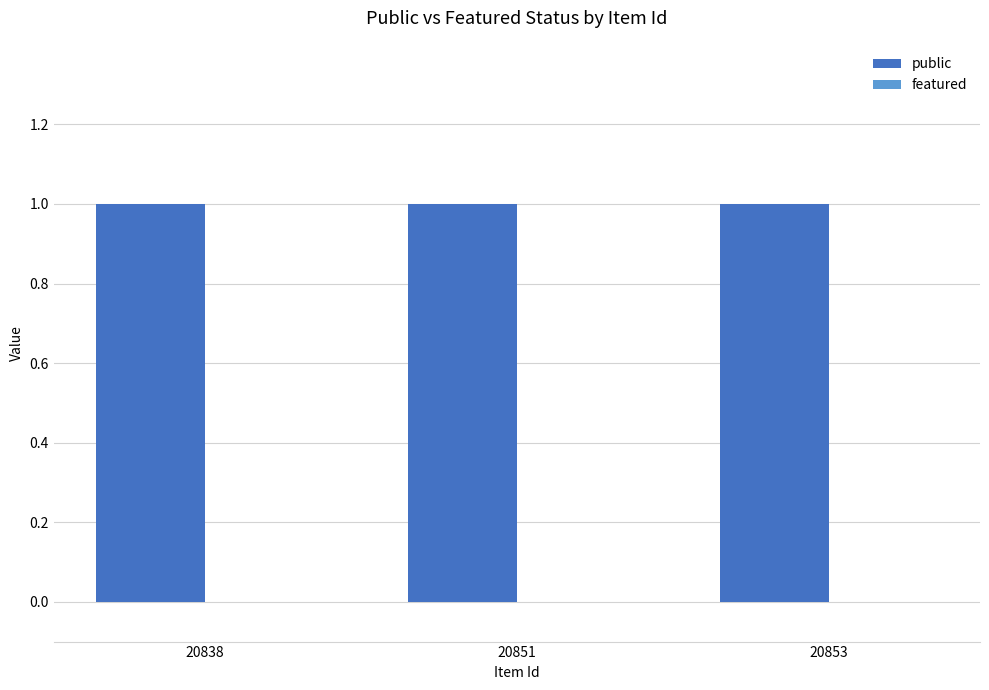

What are all the series names shown in the legend?

public, featured